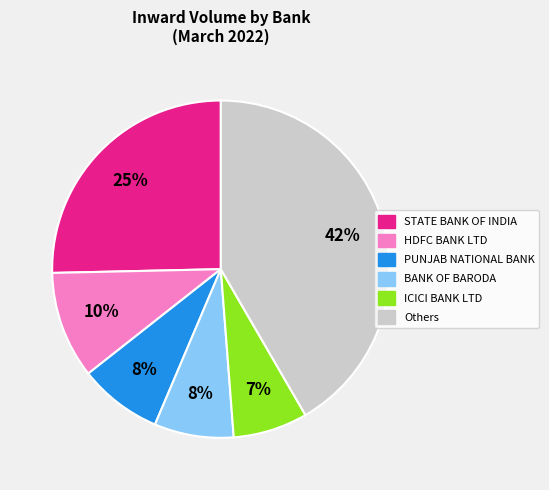

Is there any slice that represents more than half of the pie?

No